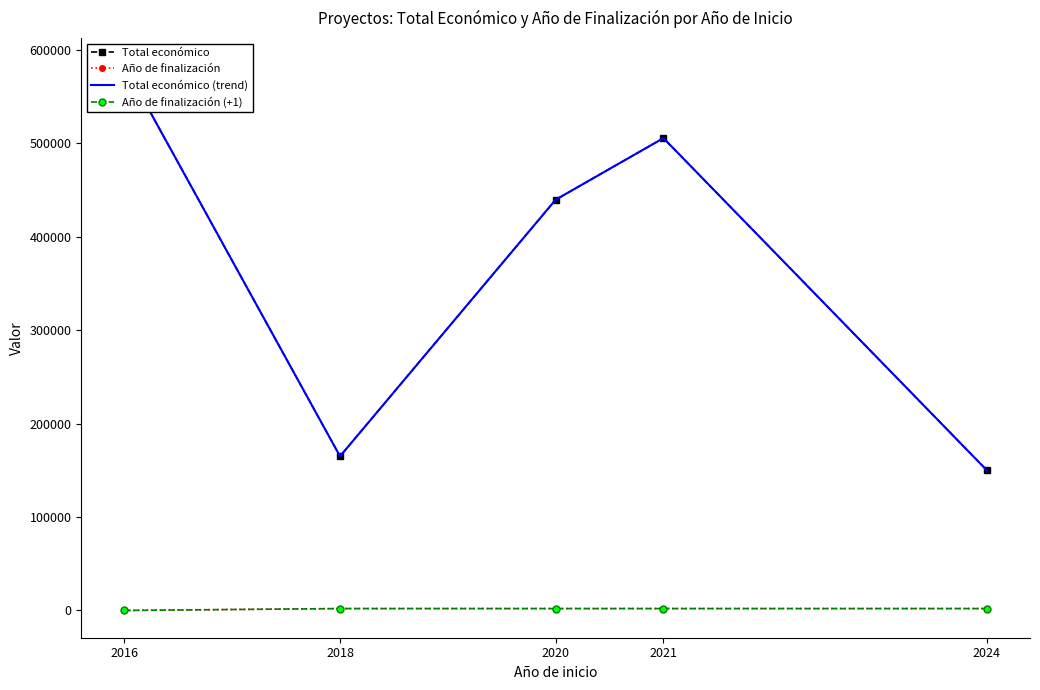

True or false: Total económico (trend) and Total económico cross at least once.

False